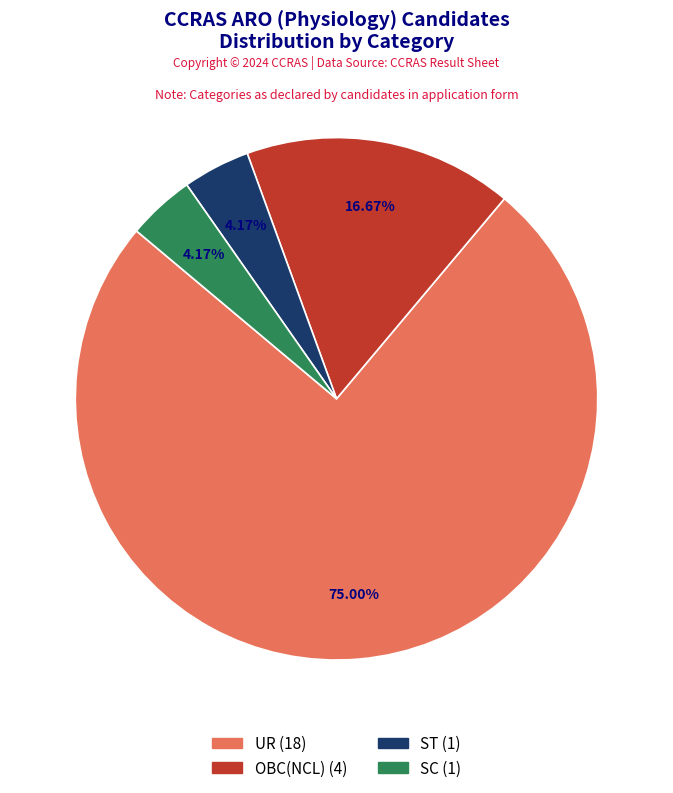

How many slices are in this pie chart?

4